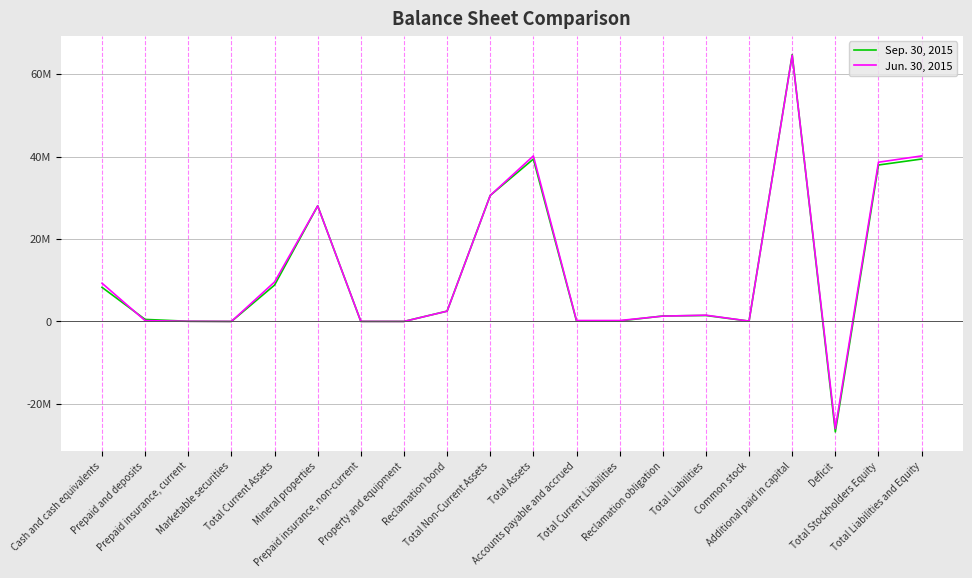

True or false: Sep. 30, 2015 and Jun. 30, 2015 intersect in this chart.

True